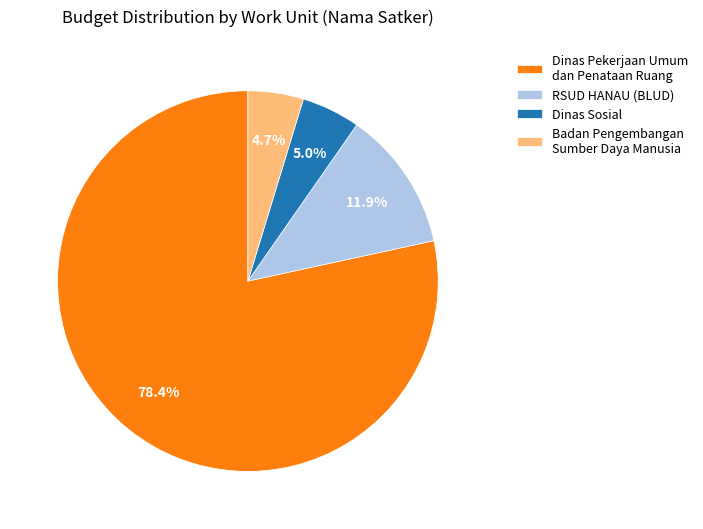

What is the largest slice in the pie chart?

Dinas Pekerjaan Umum dan Penataan Ruang